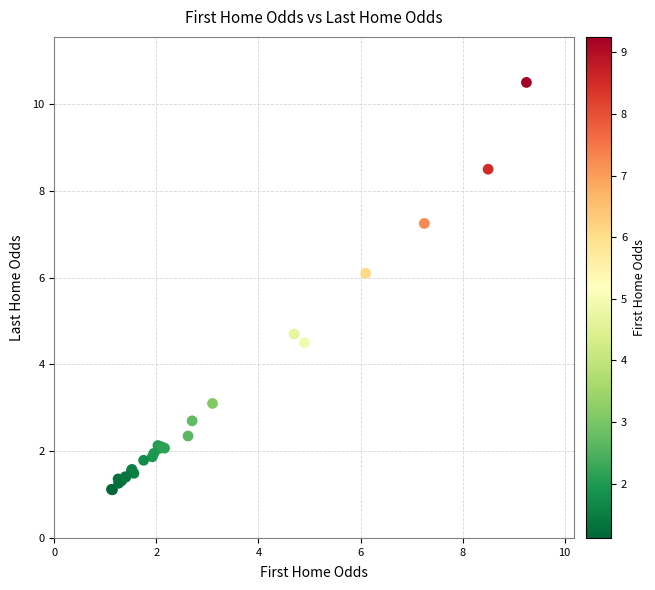

What Y value in the scatter plot is closest to 5?

4.7